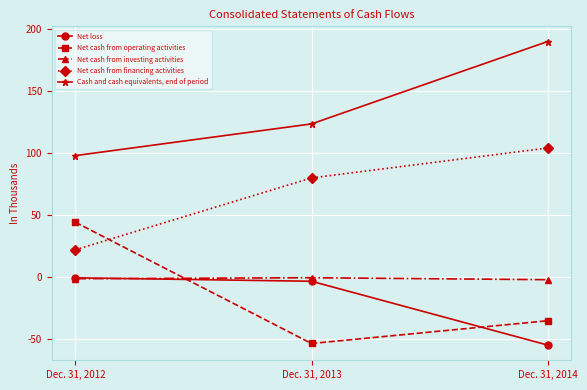

What is the smallest value displayed?

-55.0